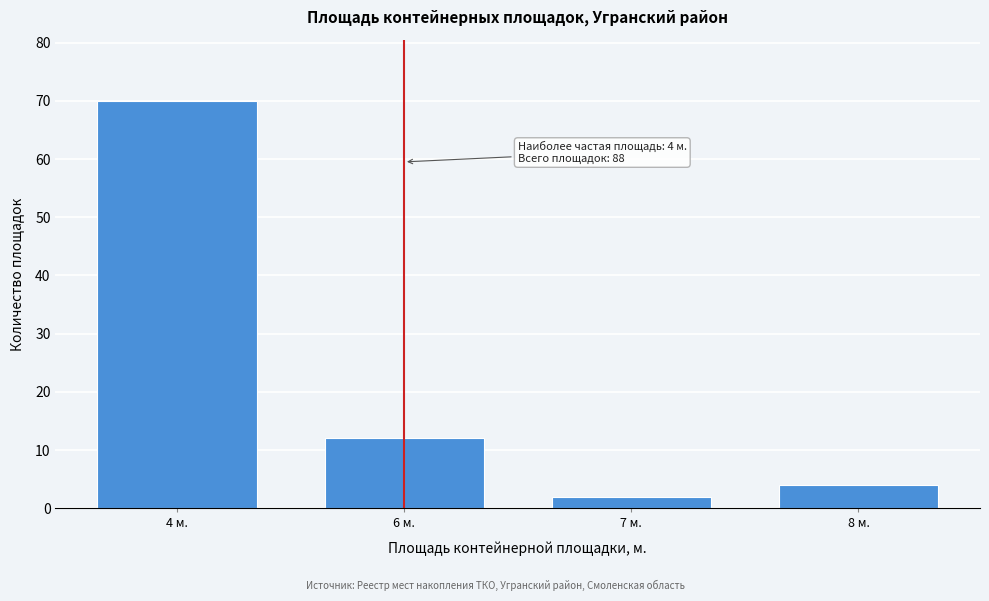

Reading right to left, transcribe all the data shown in this chart.

8 м.=4	7 м.=2	6 м.=12	4 м.=70